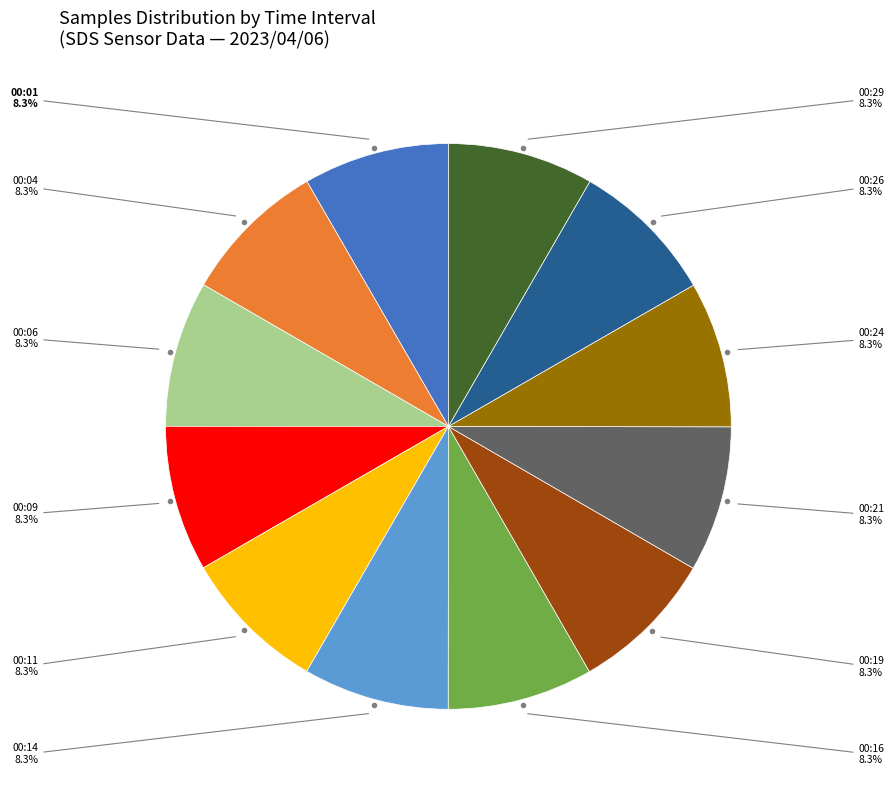

Does any single category account for the majority?

No